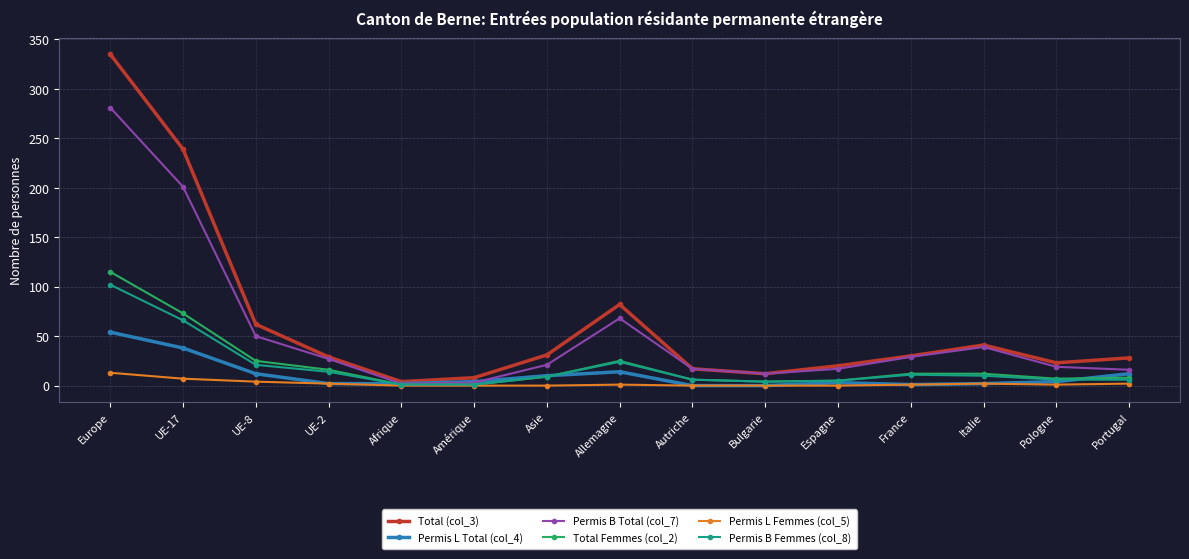

Which series has the largest range (max minus min)?

Total (col_3)